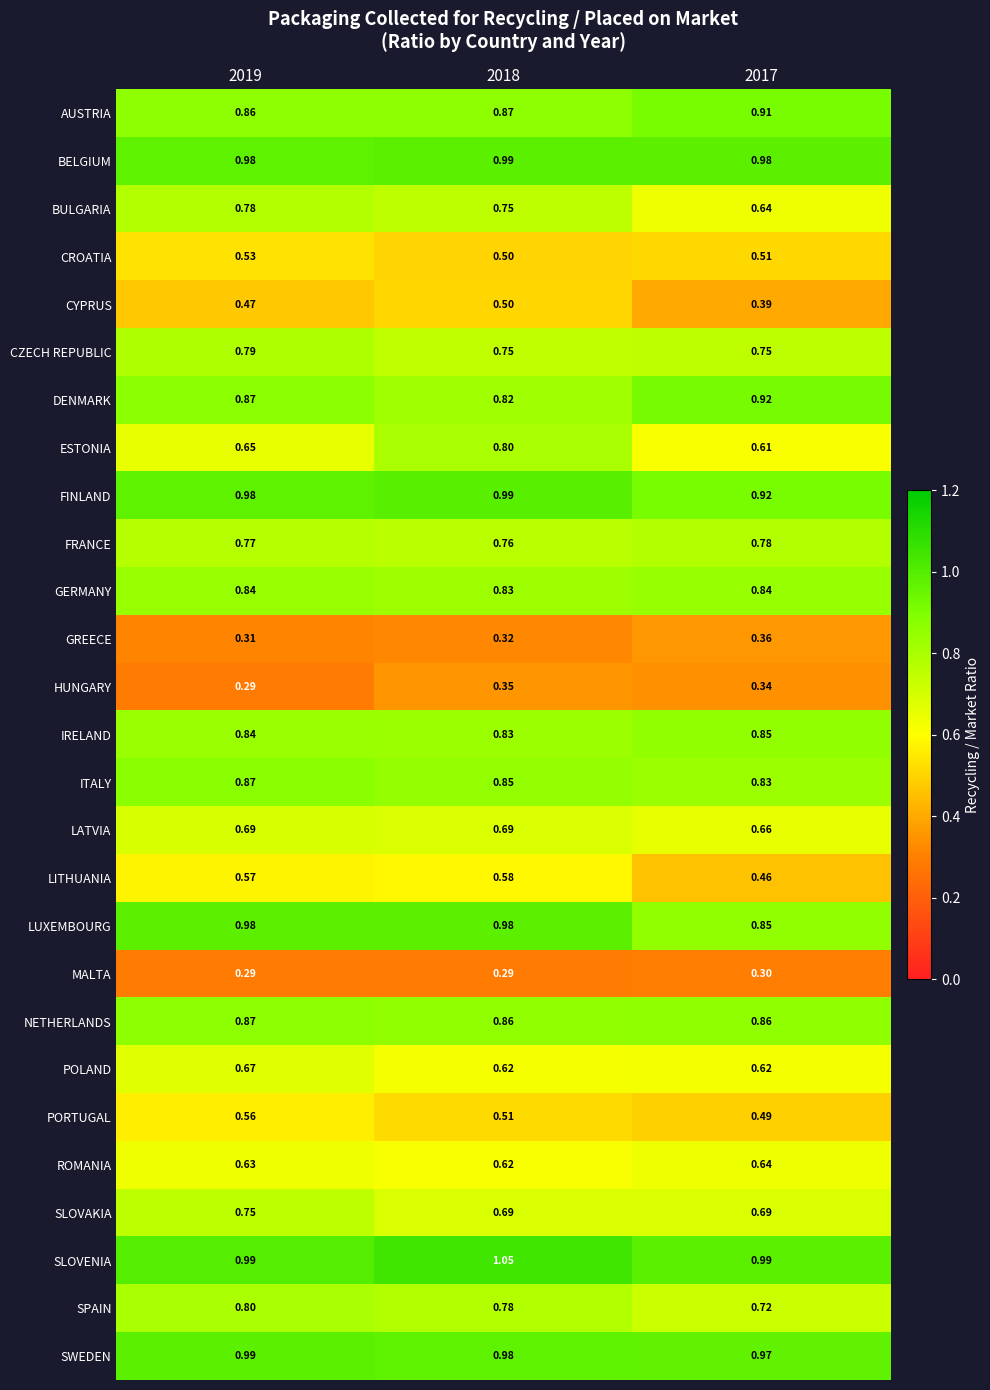

Is the value of SWEDEN at 2018 greater than the value of PORTUGAL at 2018?

Yes